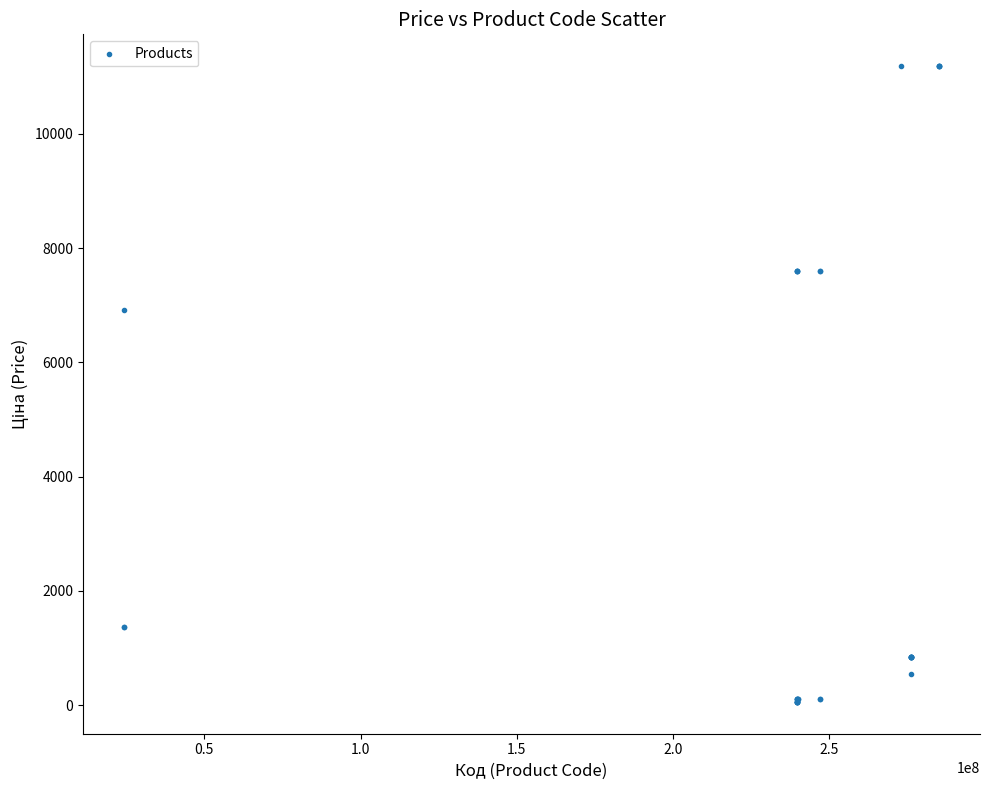

What Y value in the scatter plot is closest to 5622?

6925.7